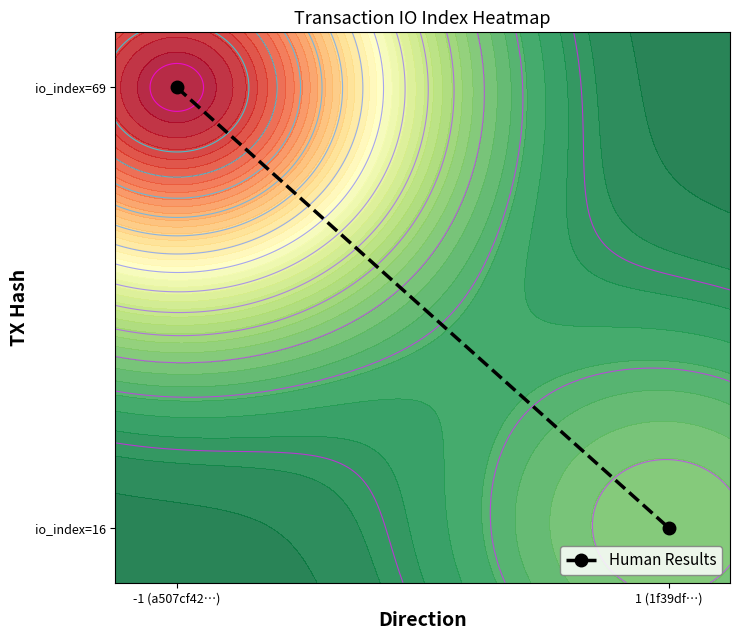

What is the change in value from -1 (a507cf42…) to 1 (1f39df…)?

-0.8